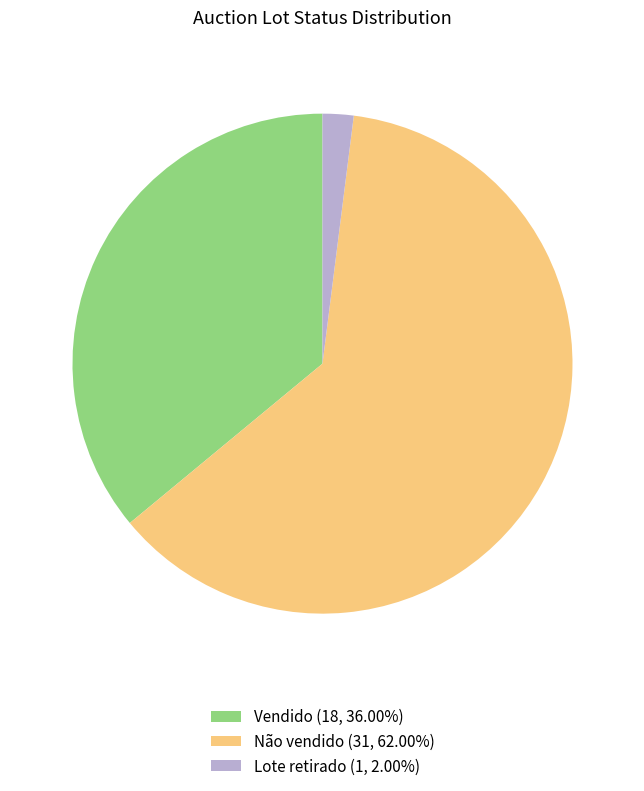

What is the ratio of the value at Não vendido (31, 62.00%) to the value at Vendido (18, 36.00%)?

1.7